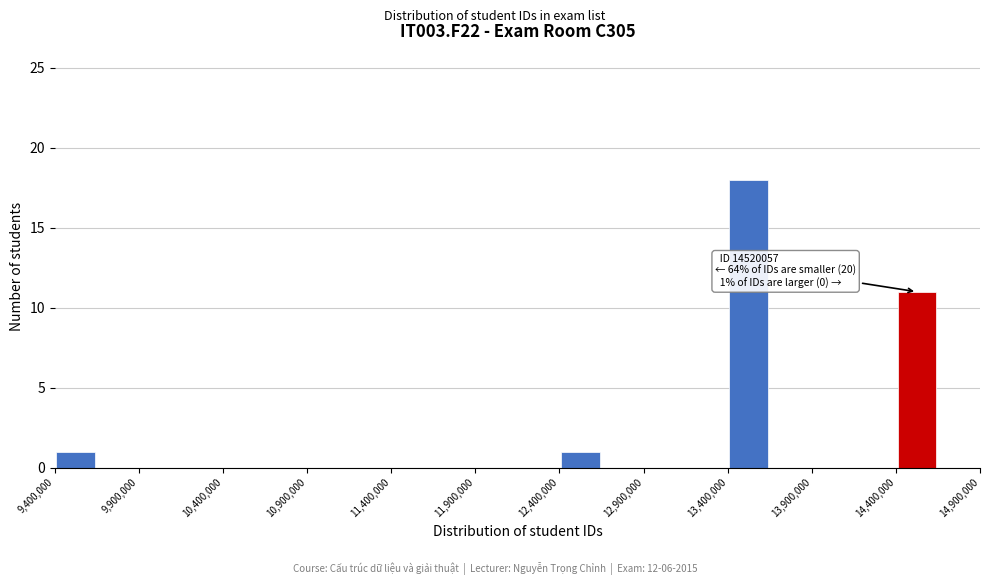

Over which range of the x-axis is the bar tallest?

13400000 to 13650000